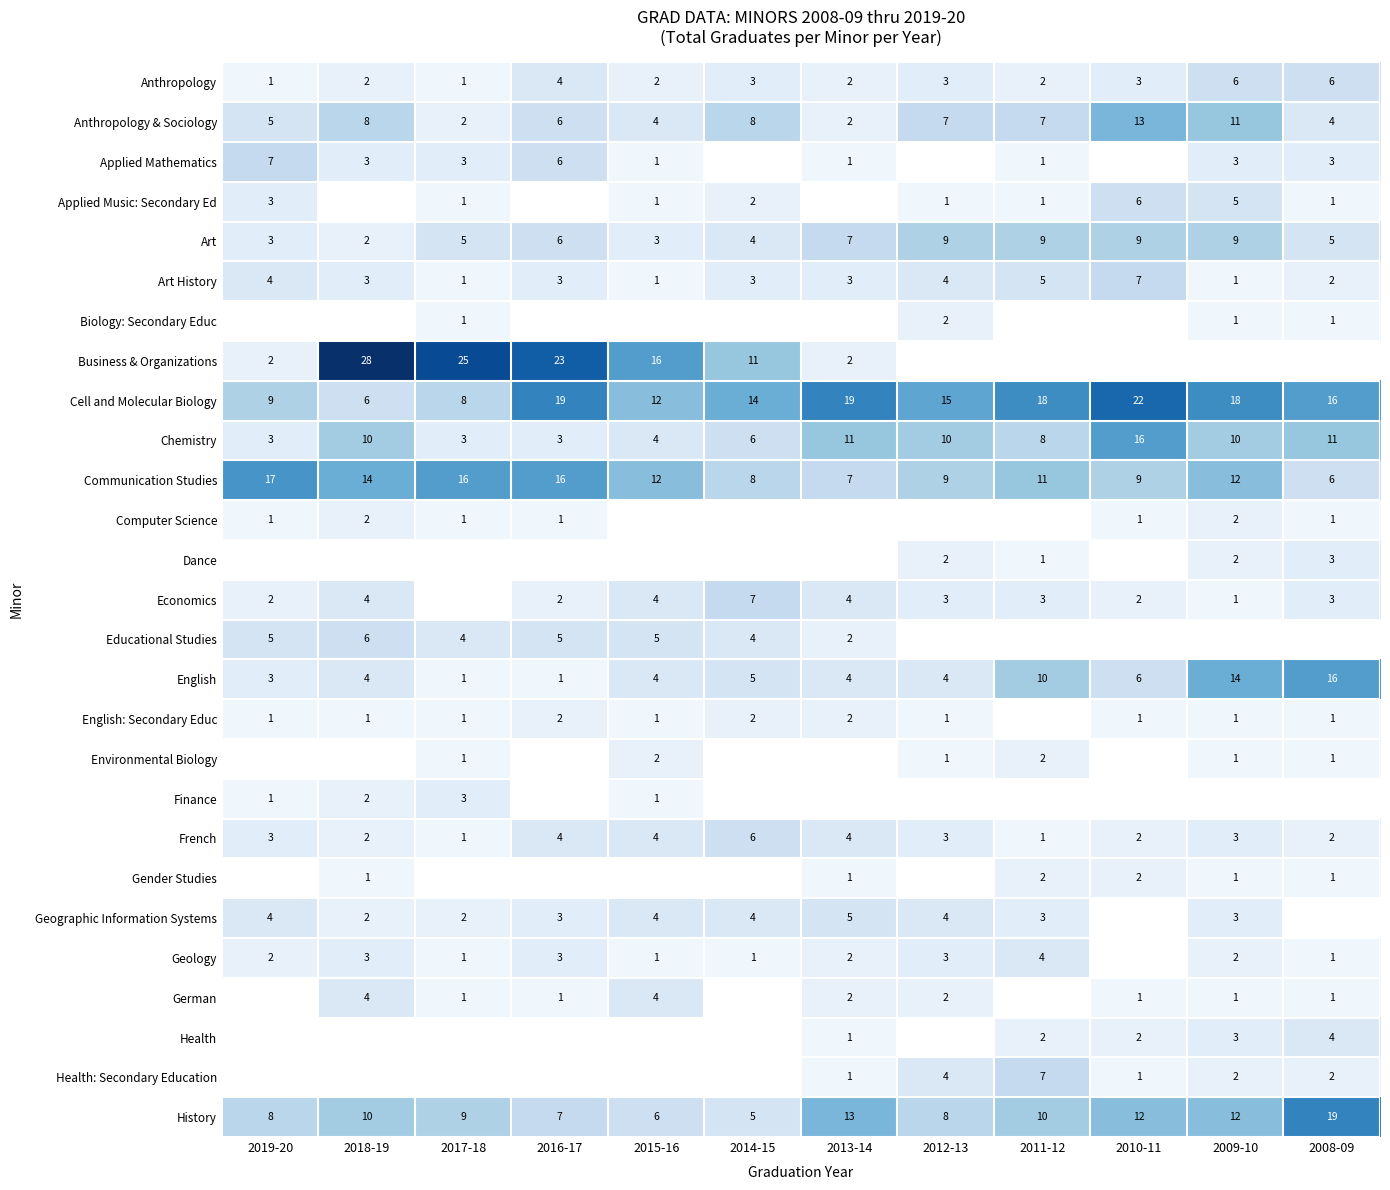

What is the difference between the maximum and minimum values in the French series?

5